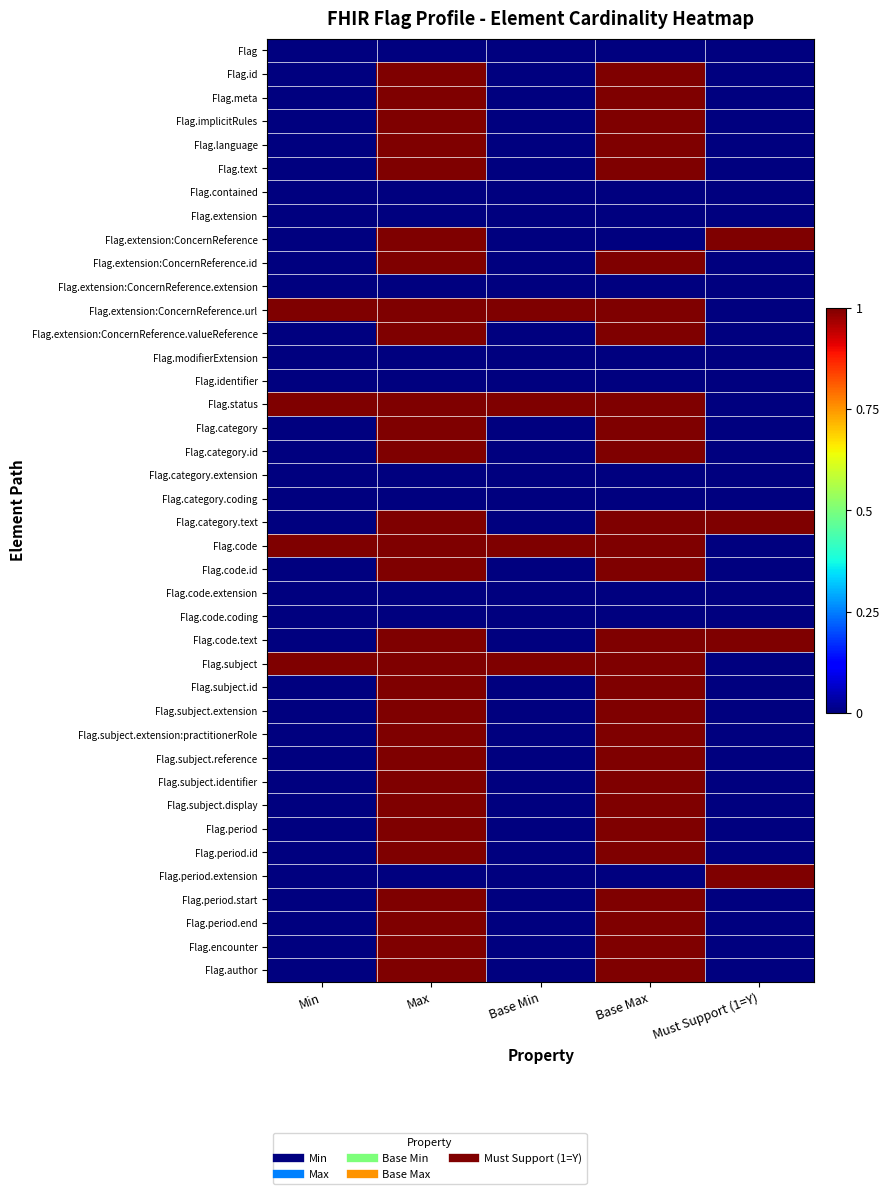

At Base Max, list the series in order from largest to smallest.

Flag.id, Flag.meta, Flag.implicitRules, Flag.language, Flag.text, Flag.extension:ConcernReference.id, Flag.extension:ConcernReference.url, Flag.extension:ConcernReference.valueReference, Flag.status, Flag.category, Flag.category.id, Flag.category.text, Flag.code, Flag.code.id, Flag.code.text, Flag.subject, Flag.subject.id, Flag.subject.extension, Flag.subject.extension:practitionerRole, Flag.subject.reference, Flag.subject.identifier, Flag.subject.display, Flag.period, Flag.period.id, Flag.period.start, Flag.period.end, Flag.encounter, Flag.author, Flag, Flag.contained, Flag.extension, Flag.extension:ConcernReference, Flag.extension:ConcernReference.extension, Flag.modifierExtension, Flag.identifier, Flag.category.extension, Flag.category.coding, Flag.code.extension, Flag.code.coding, Flag.period.extension